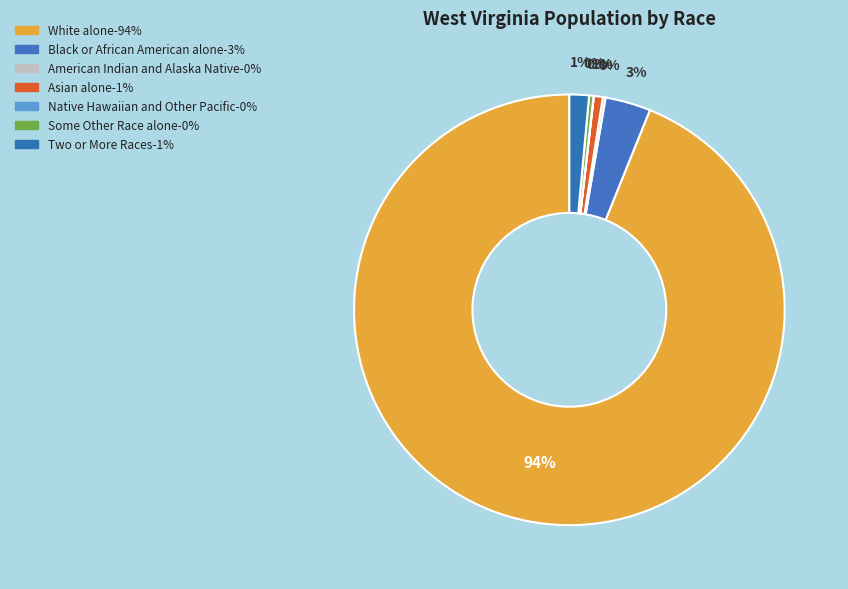

What is the ratio of the value at Asian alone to the value at Some Other Race alone?

2.0